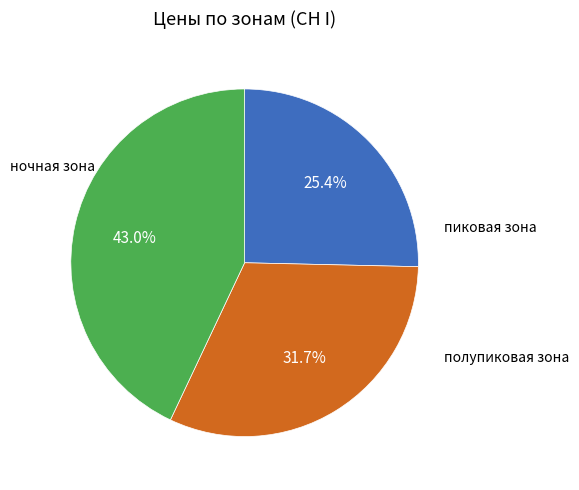

Is there a majority slice in this chart?

No